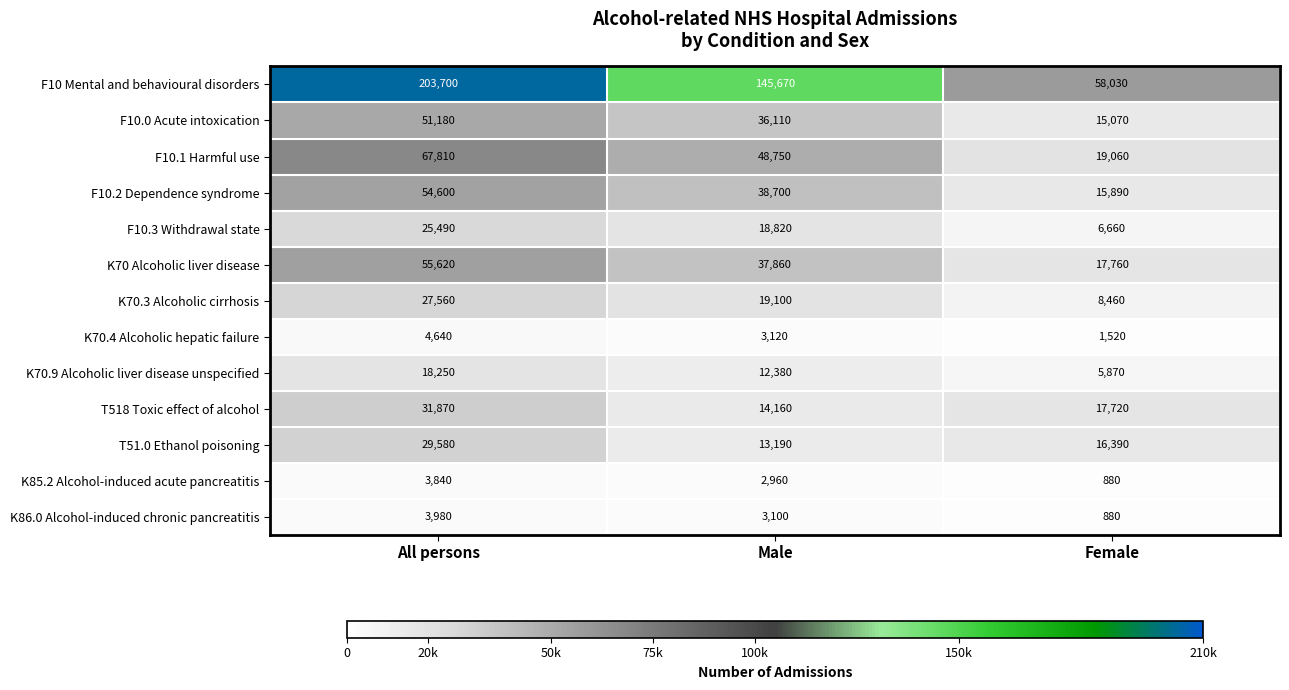

What is the difference between the K70.4 Alcoholic hepatic failure values at Male and All persons?

1520